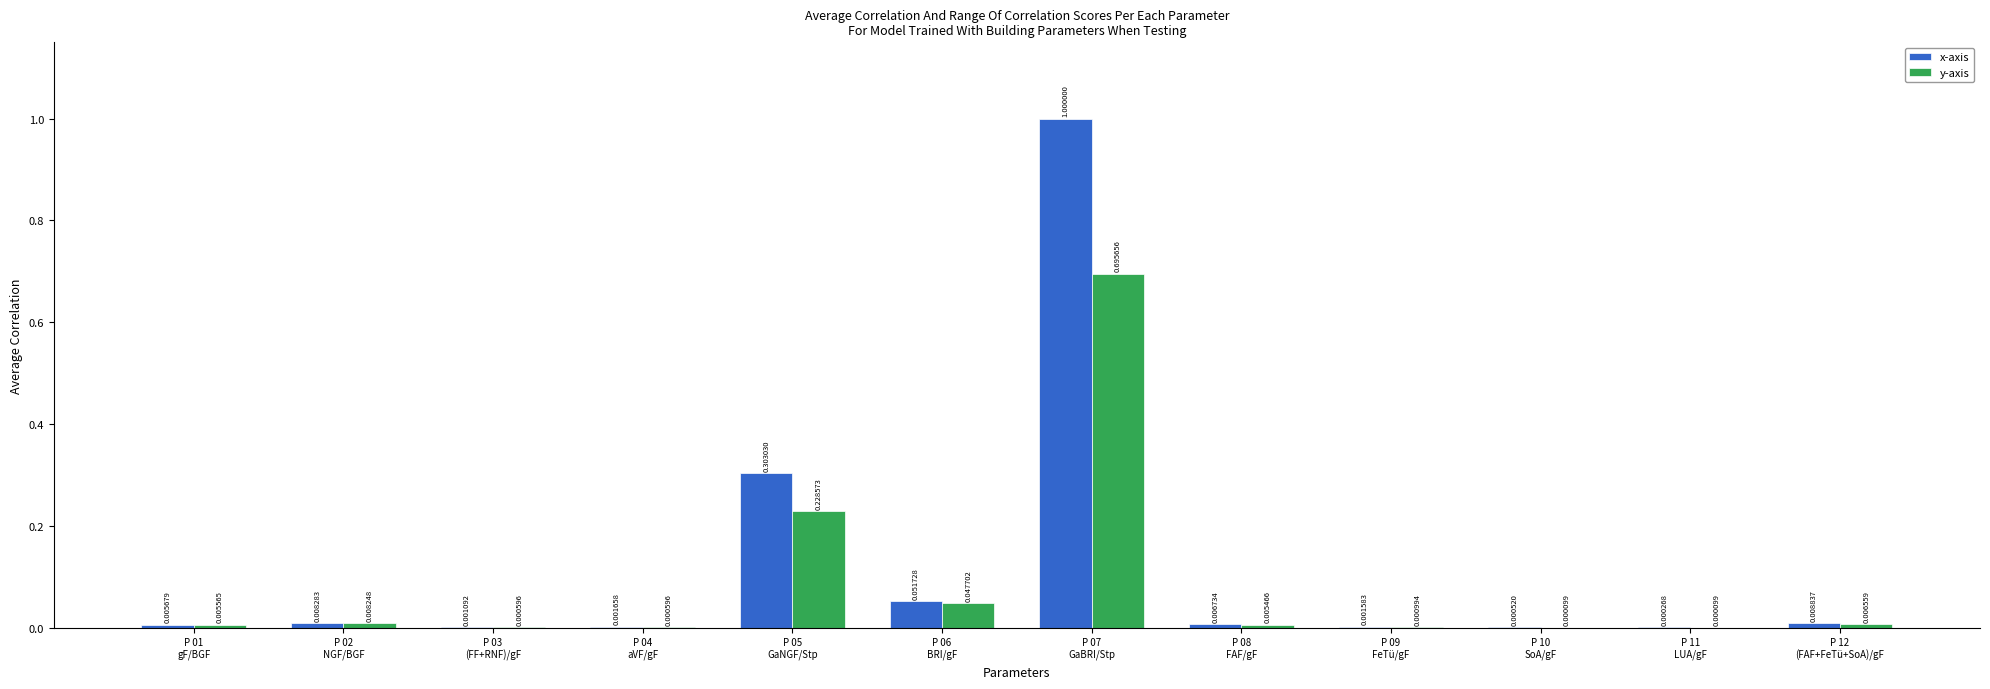

Which series has the largest total across all categories?

x-axis